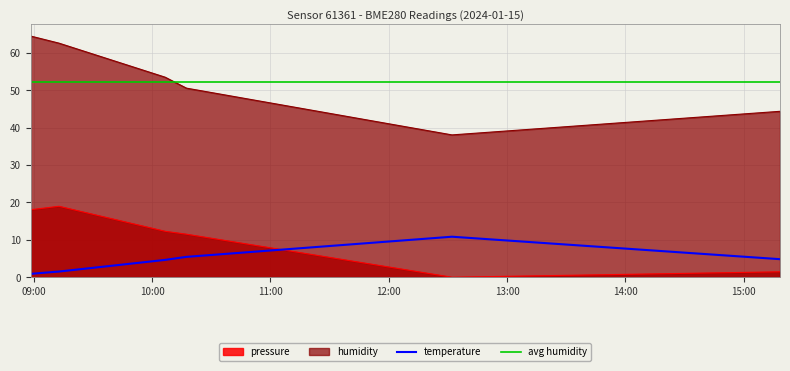

Reading left to right, extract all data points from this chart.

pressure: 18.1	19.0	12.3	11.5	0.0	1.5
temperature: 0.9	1.5	4.6	5.5	10.8	4.8
humidity: 64.5	62.6	53.5	50.6	38.1	44.4